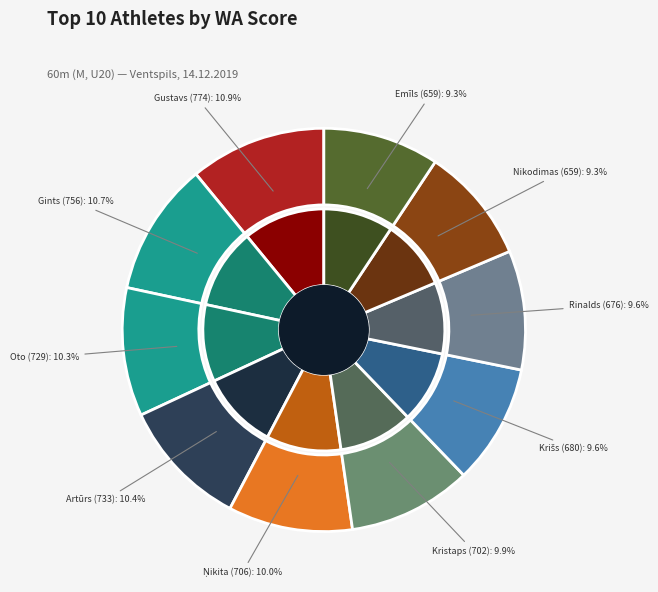

Is the sum of Nikodimas Navickas and Oto Laiva greater than half?

No